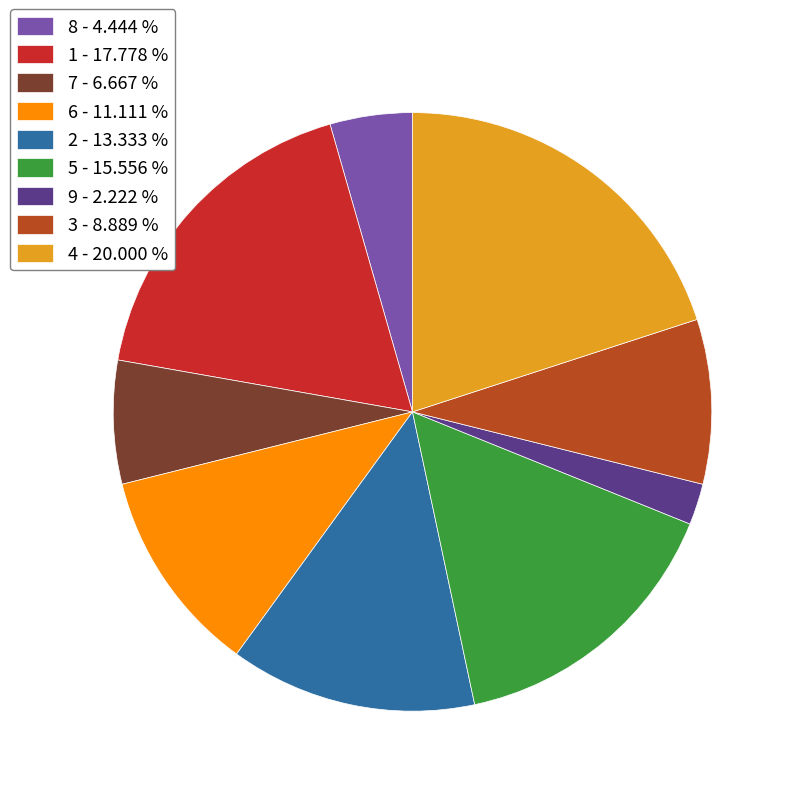

Between 7 - 6.667 % and 5 - 15.556 %, which is larger?

5 - 15.556 %